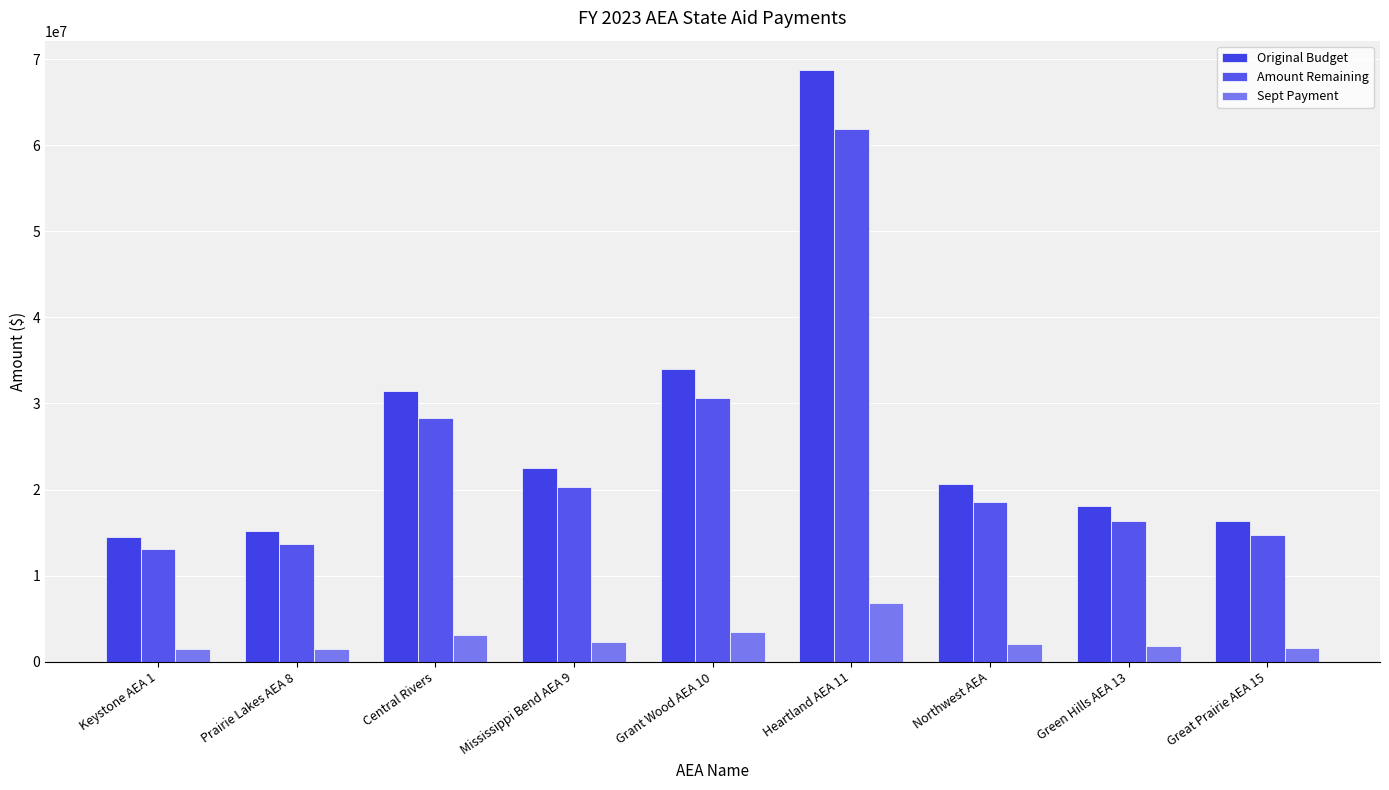

At which label is Sept Payment closest to 4159337?

Grant Wood AEA 10